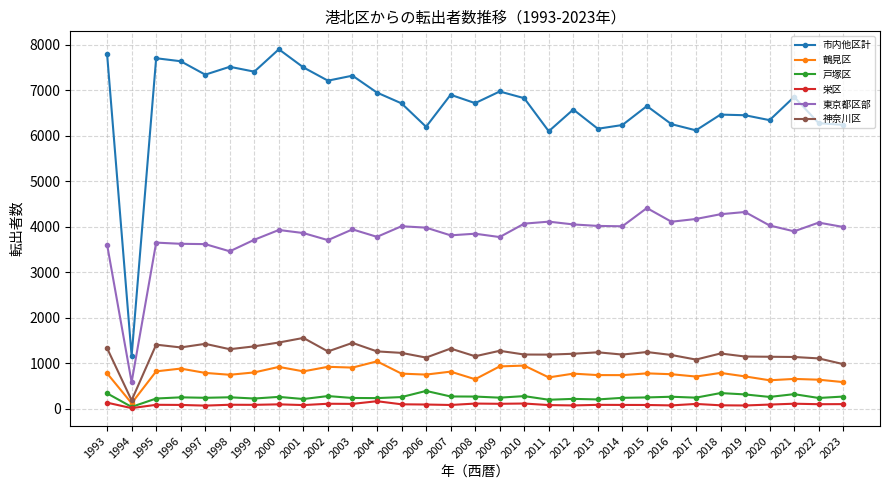

Does the chart have visible grid lines?

Yes